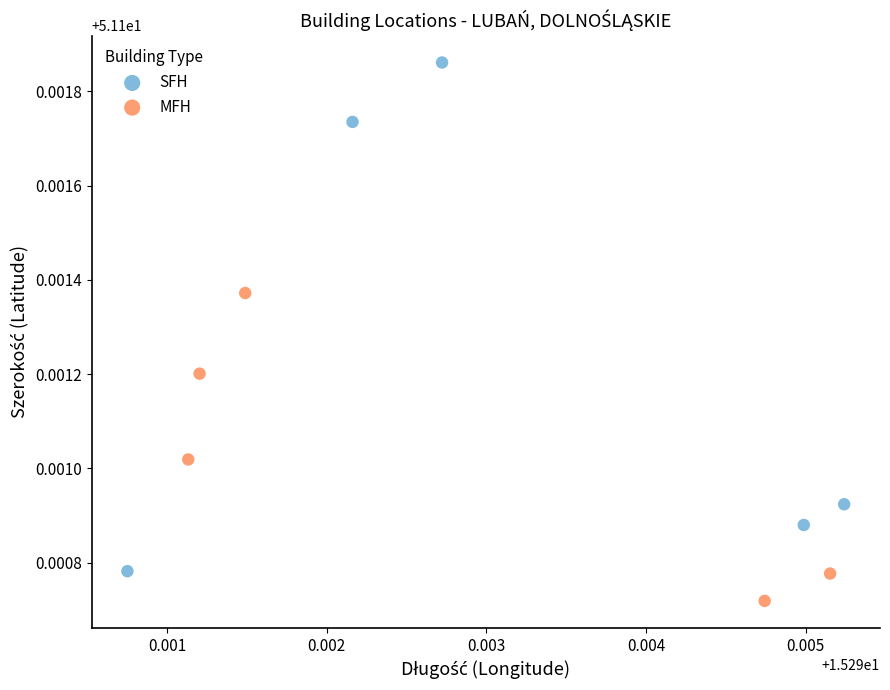

Which series contains the lowest Y value?

MFH